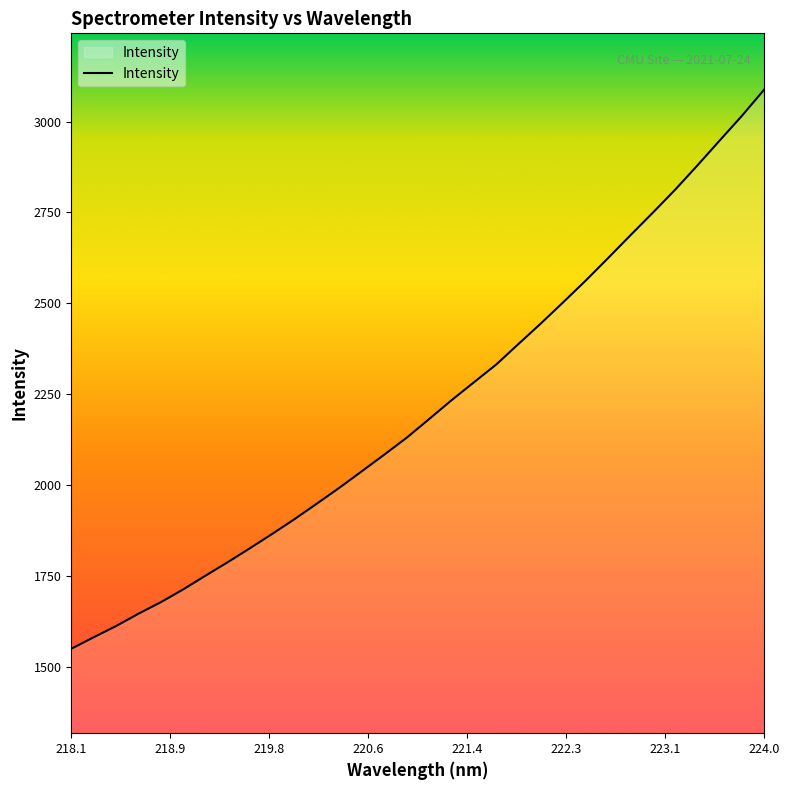

What is the maximum value shown in the chart?

3088.5